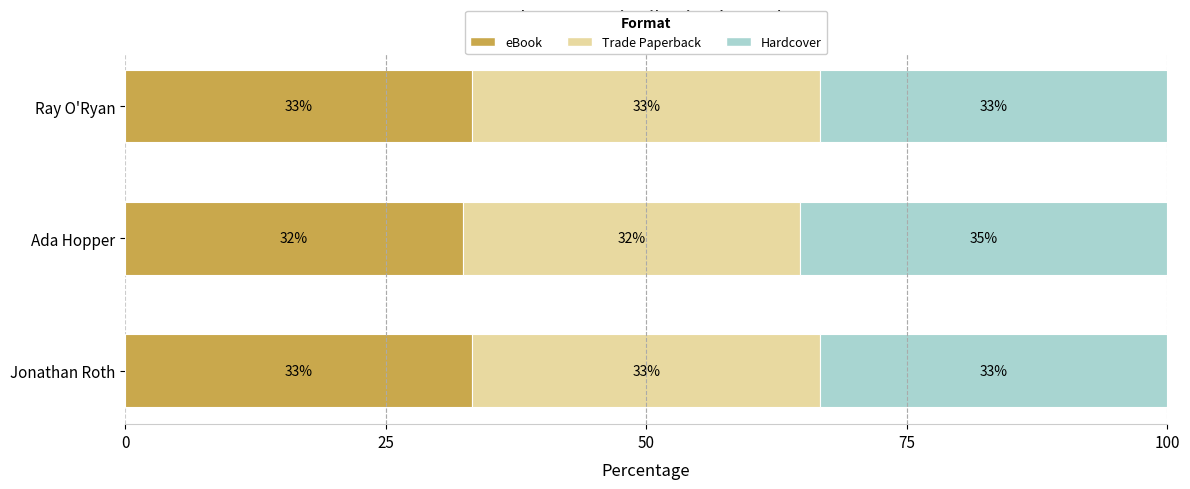

At how many categories does at least one series exceed 33?

3